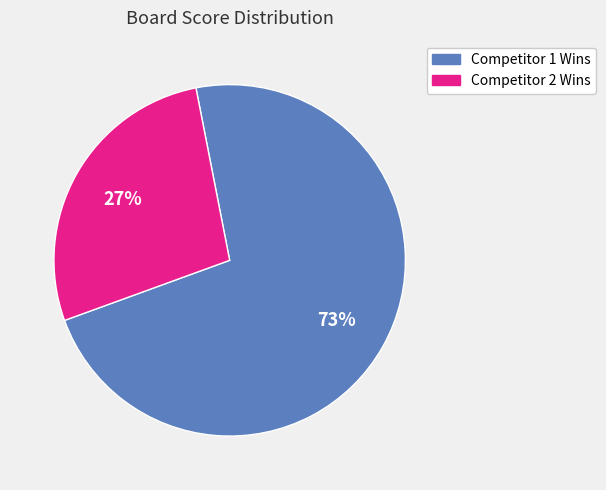

Is there a majority slice in this chart?

Yes